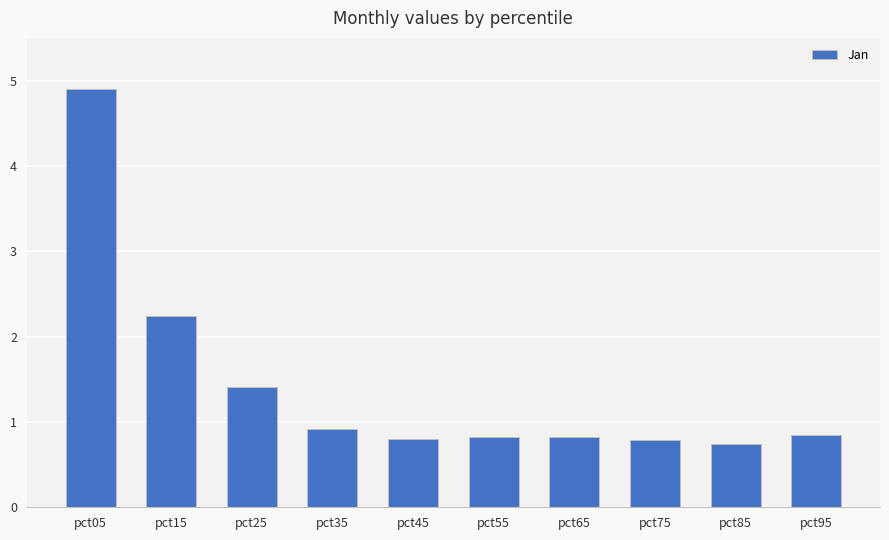

True or false: the data shows 1.4 at pct65.

False